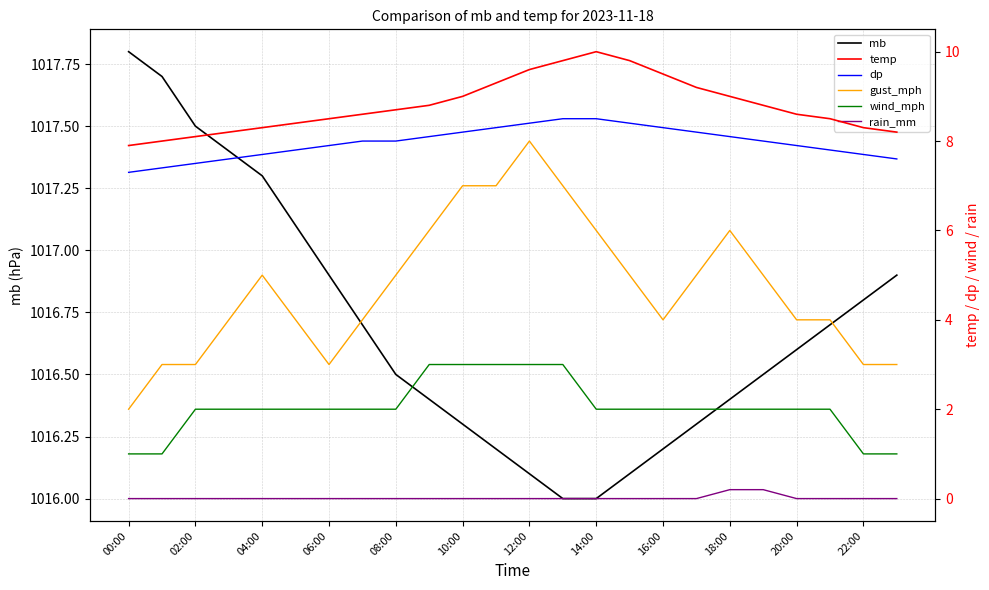

What is the difference between the second highest and minimum values in the wind_mph series?

2.0